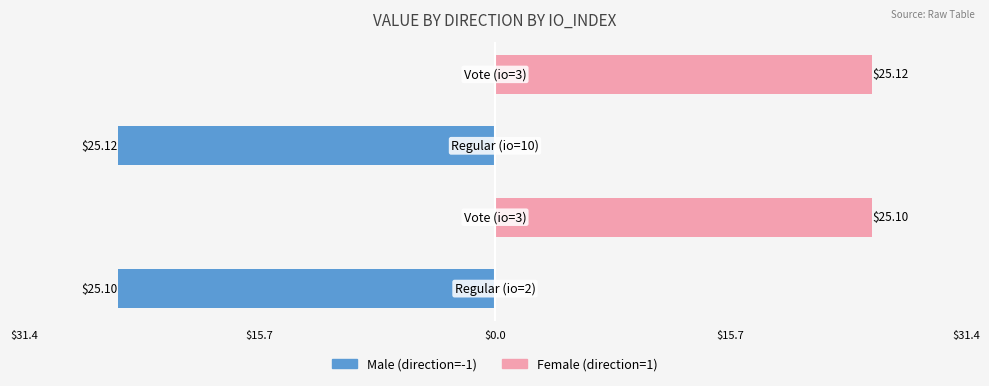

Which series has the largest total across all categories?

Female (direction=1)